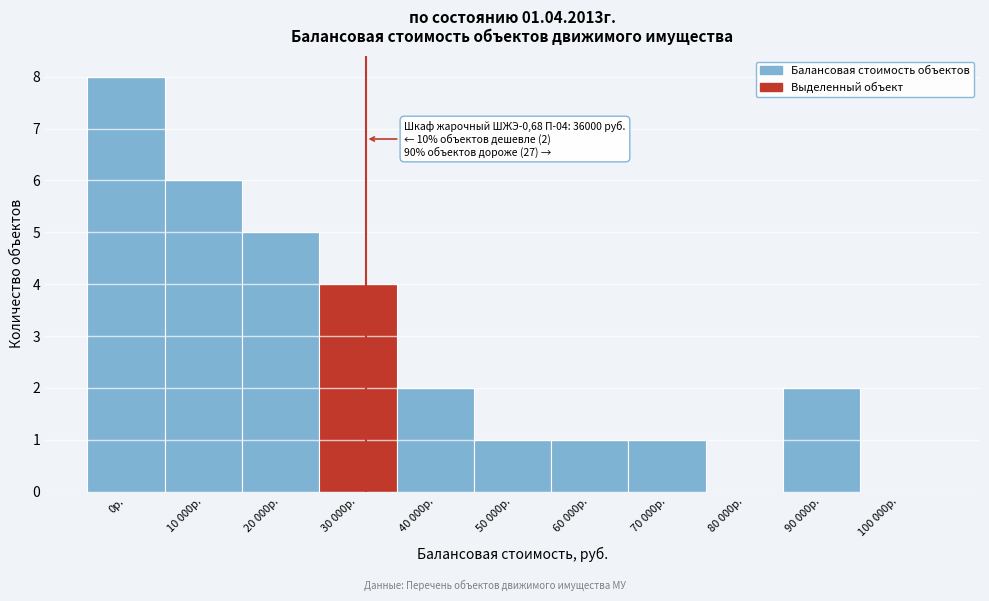

Reading left to right, transcribe all the data shown in this chart.

0р.=8	10 000р.=6	20 000р.=5	30 000р.=4	40 000р.=2	50 000р.=1	60 000р.=1	70 000р.=1	80 000р.=0	90 000р.=2	100 000р.=0